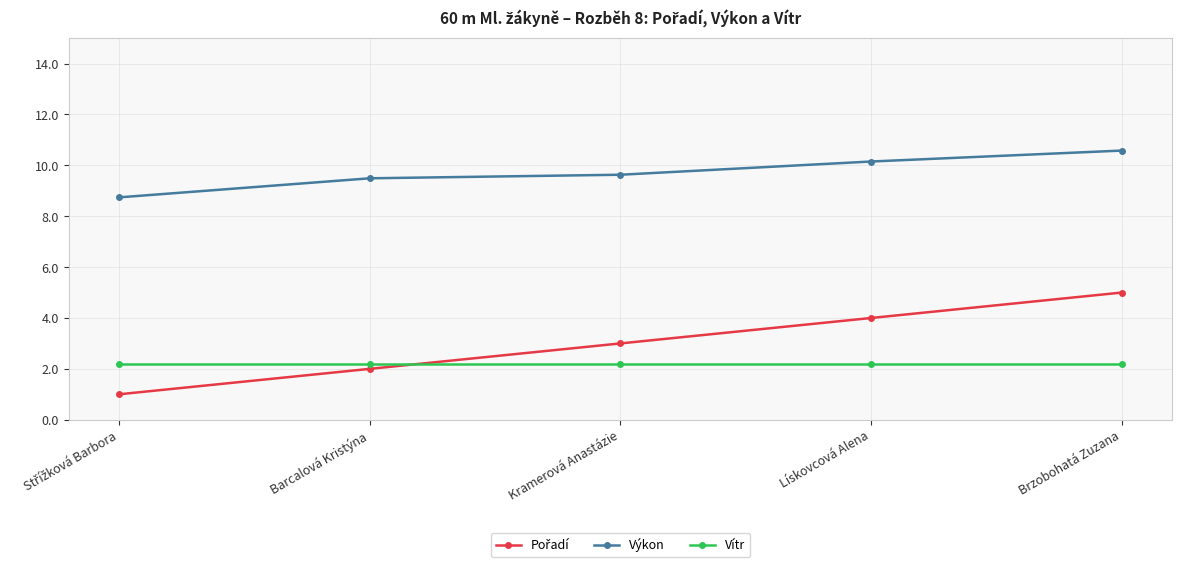

What is the minimum value for Výkon?

8.7